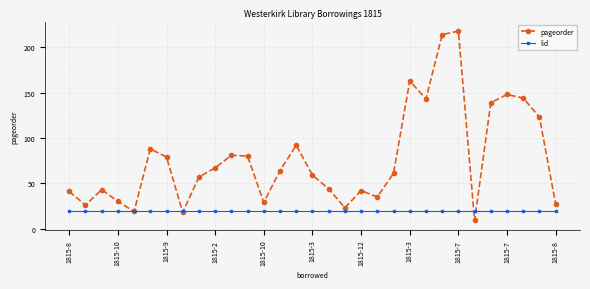

Which series has the widest spread of values?

pageorder